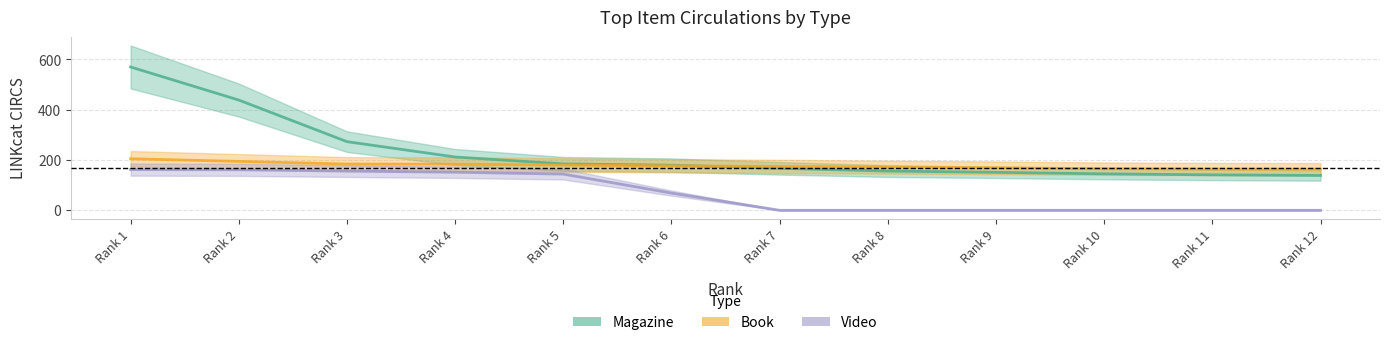

How many distinct data groups are displayed?

3